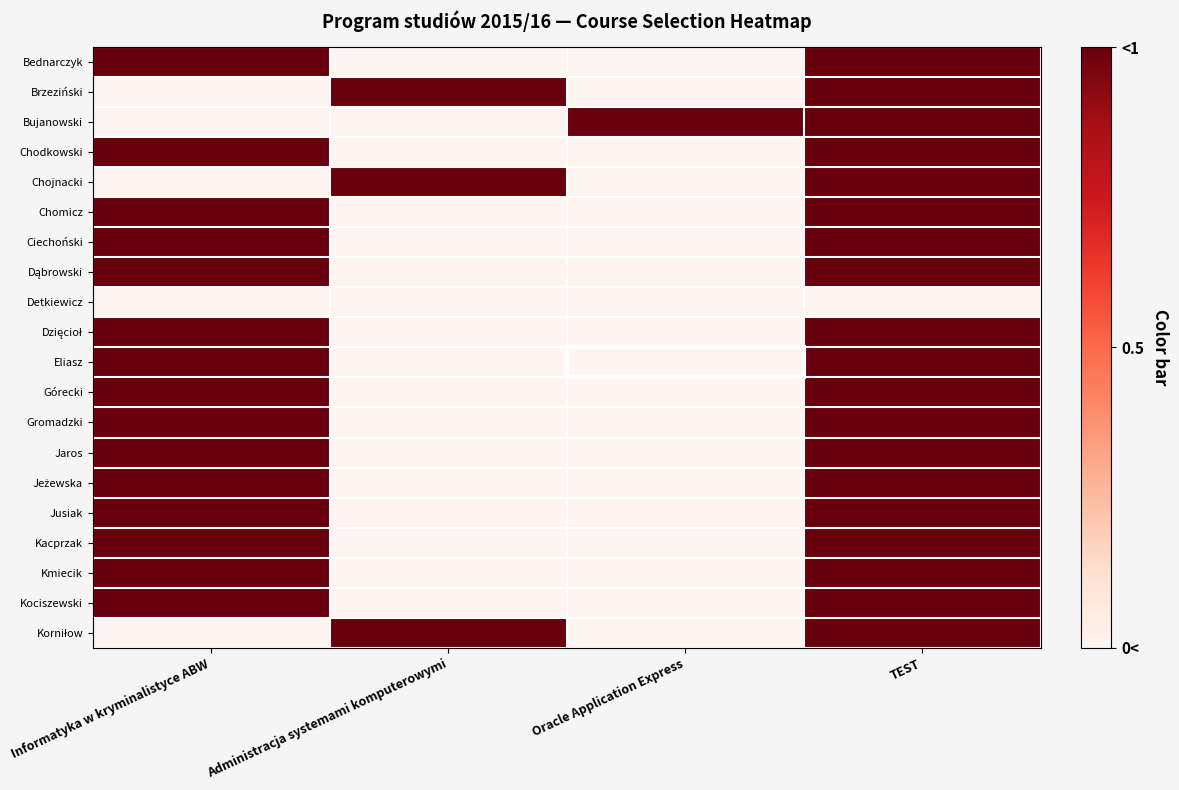

What is the difference between the highest and lowest values at Informatyka w kryminalistyce ABW?

1